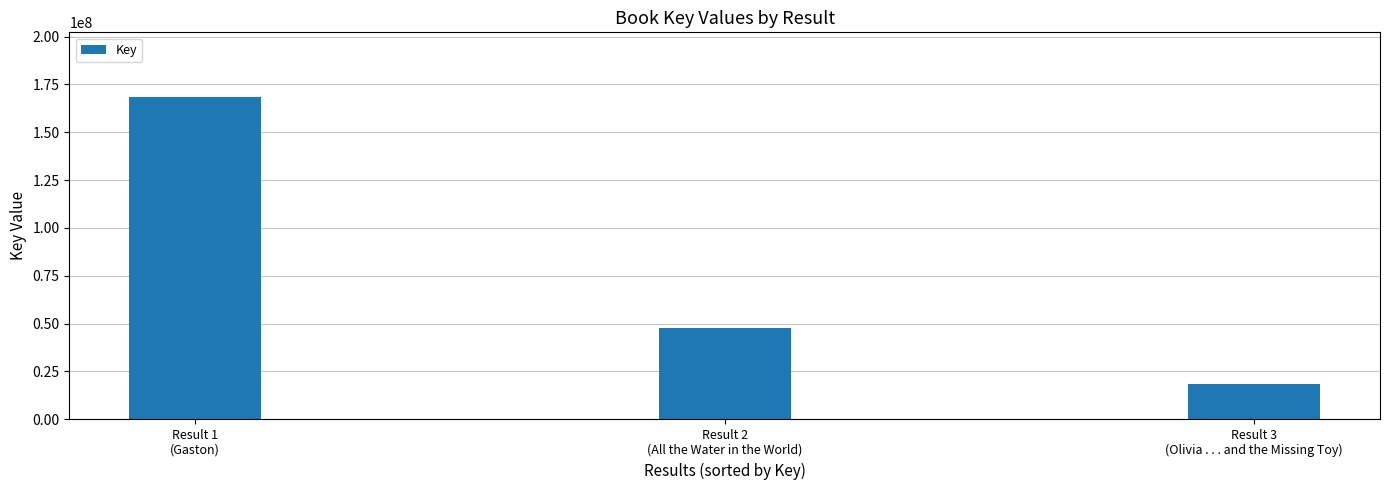

How many values are between 18248087 and 168488454?

3